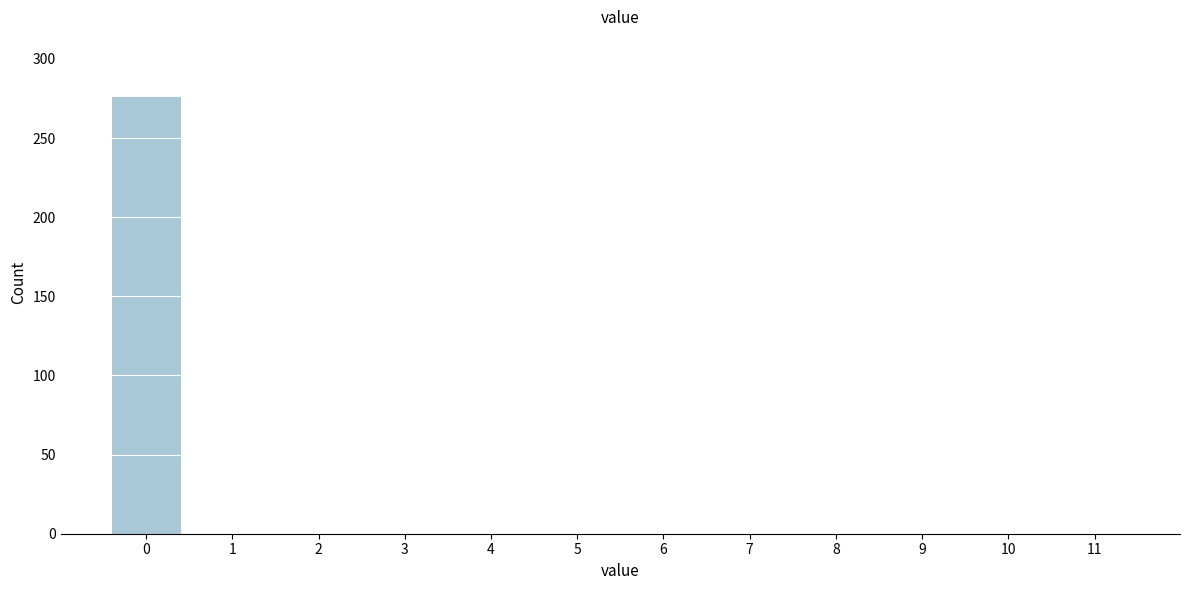

Reading left to right, list all the values displayed in this chart.

0=276	1=0	2=0	3=0	4=0	5=0	6=0	7=0	8=0	9=0	10=0	11=0